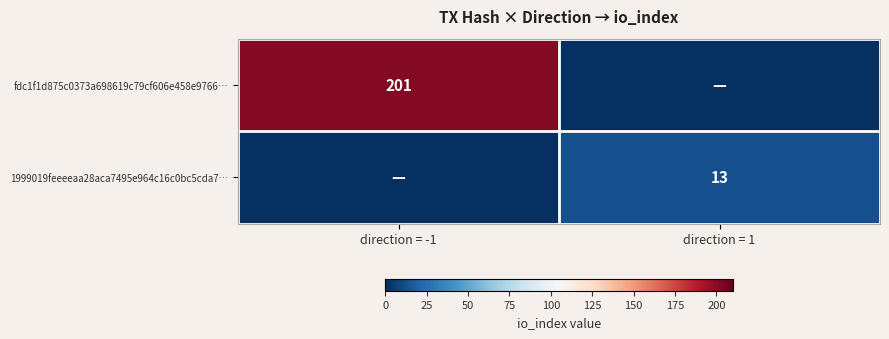

The value of 1999019feeeeaa28aca7495e964c16c0bc5cda7… at direction = 1 is 13. True or false?

True